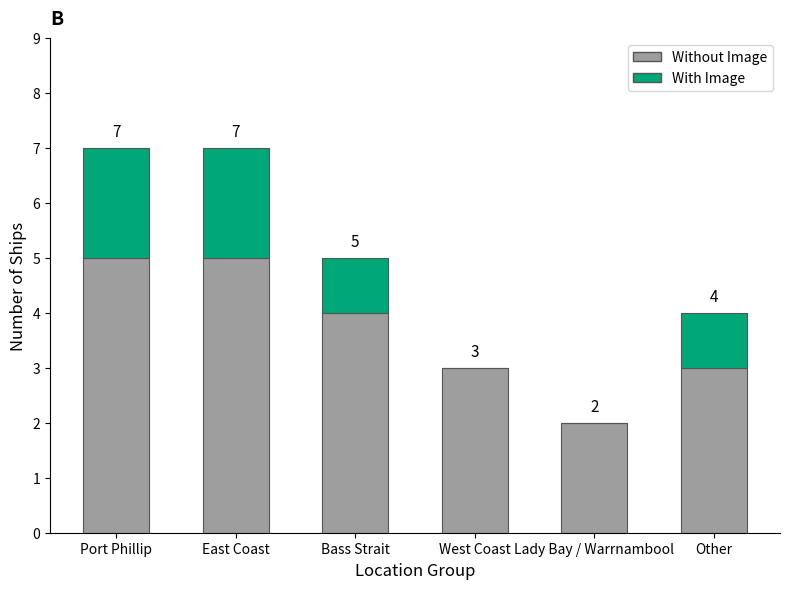

The value of Without Image at East Coast is 7. True or false?

False